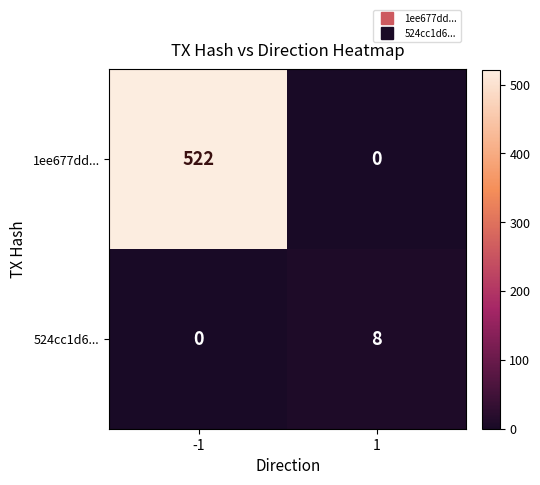

Is it true that 1ee677dd... equals -165 at 1?

False